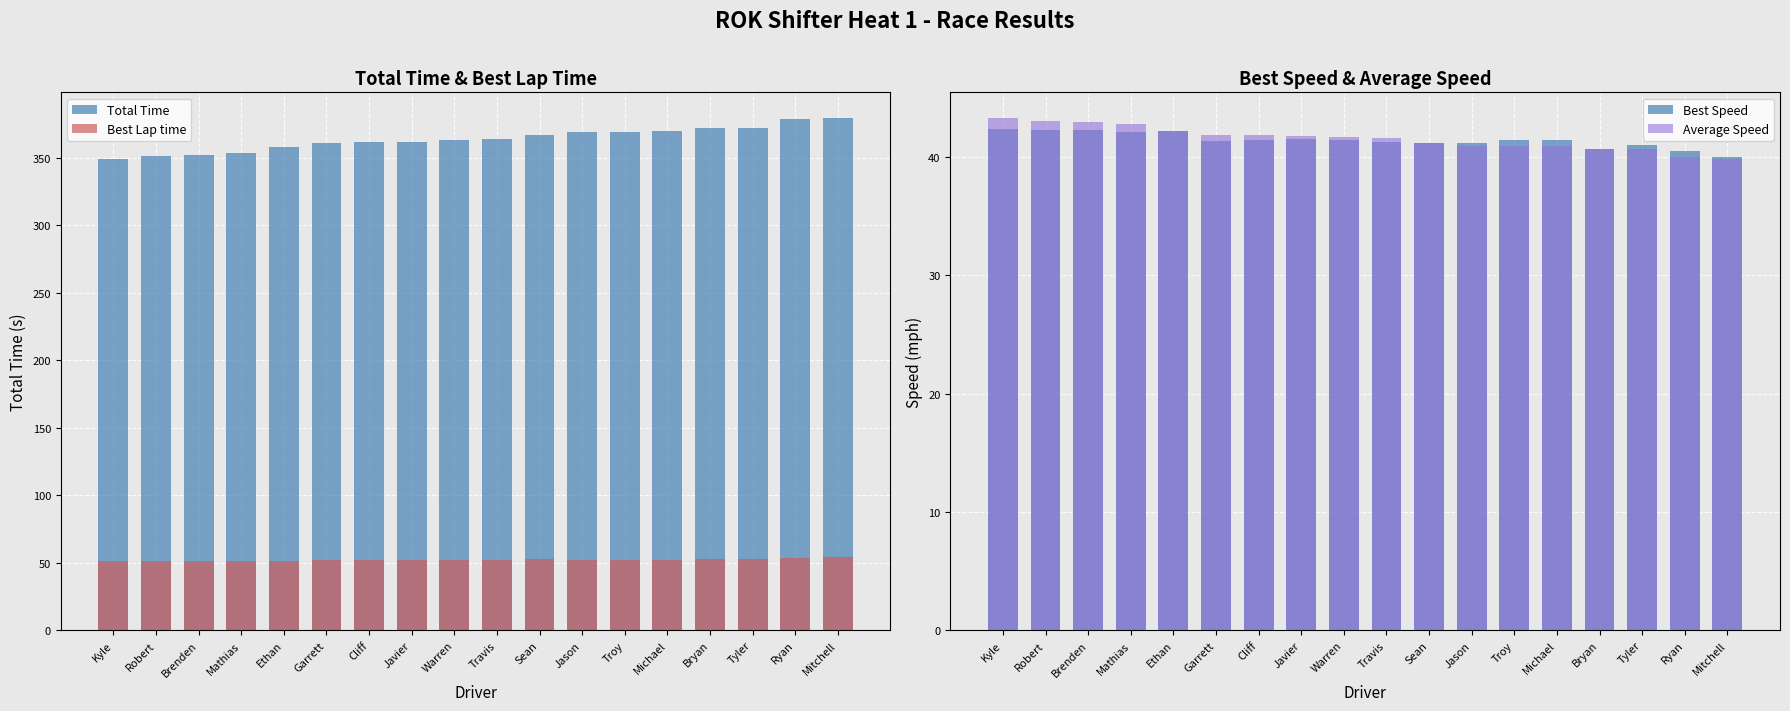

What is the sum of all Average Speed values?

748.3